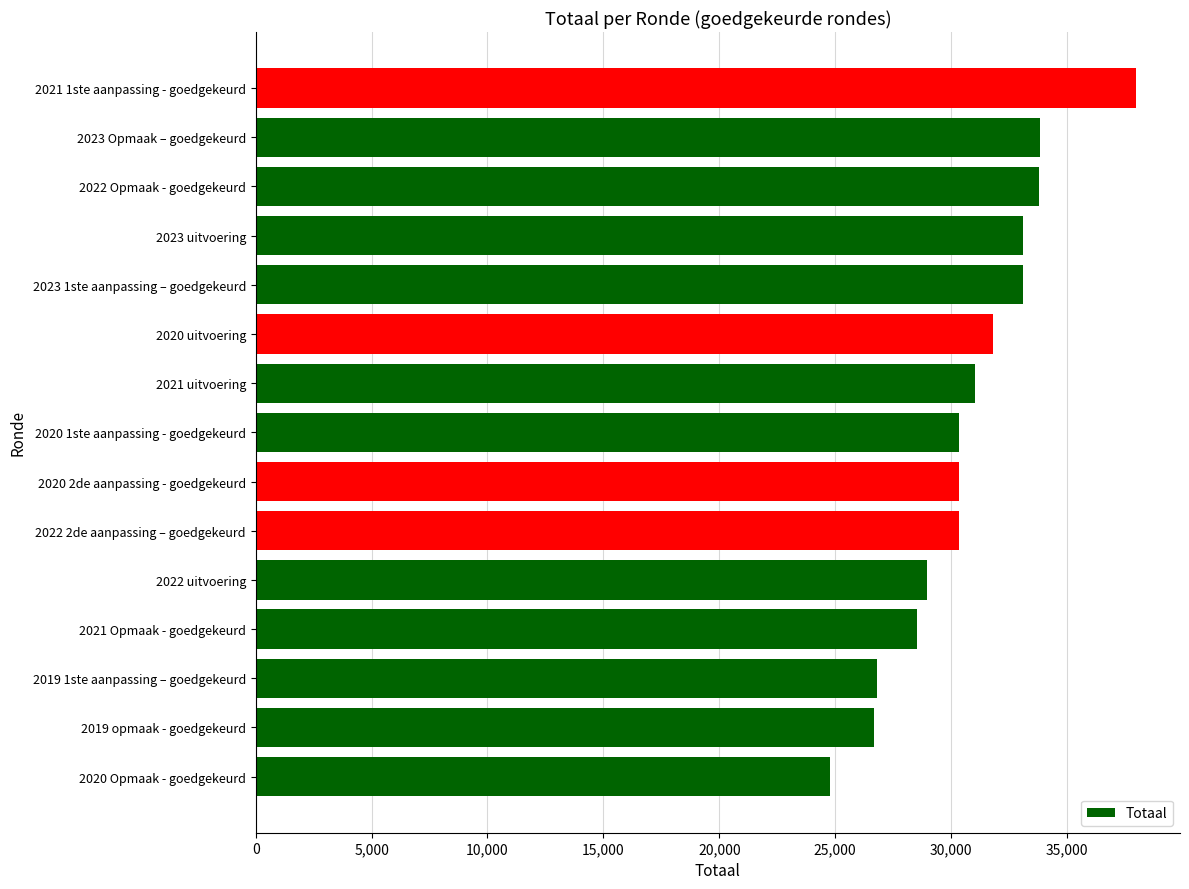

Is it true that the value at 2019 1ste aanpassing – goedgekeurd is 10140?

False